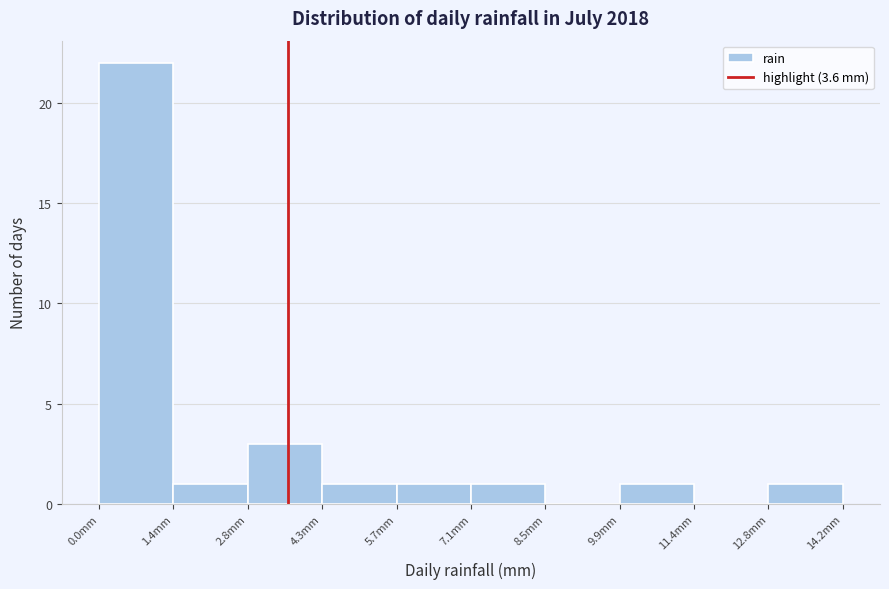

Which range on the x-axis has the tallest bar?

0.00 to 1.42